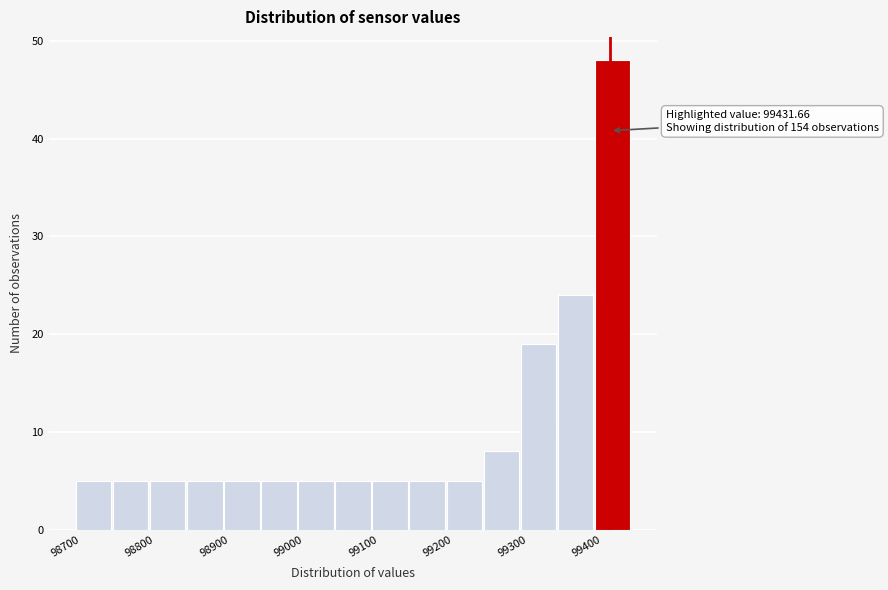

Which range on the x-axis has the tallest bar?

99410 to 99460